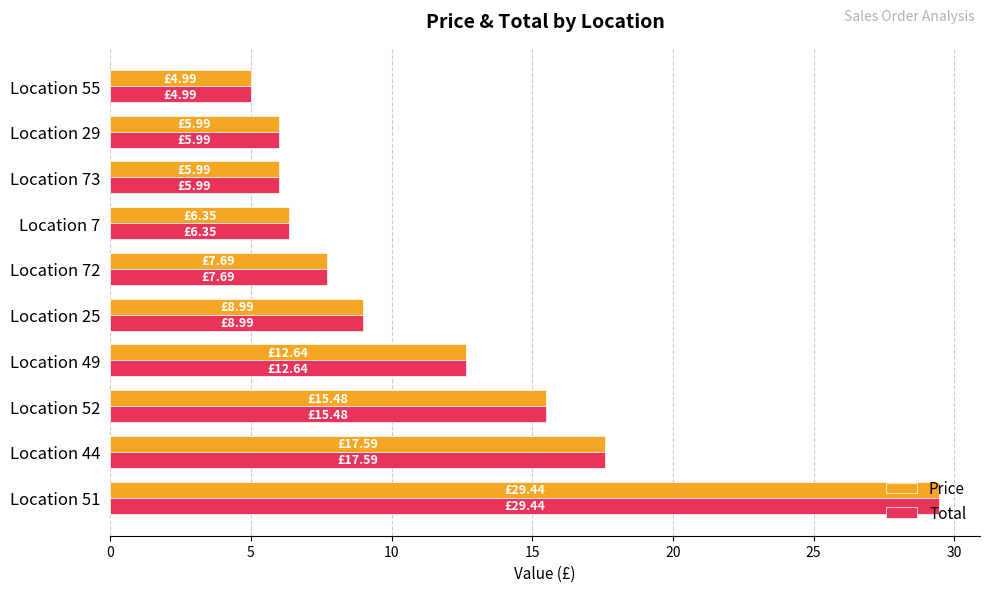

What is the average value of the Total series?

11.5